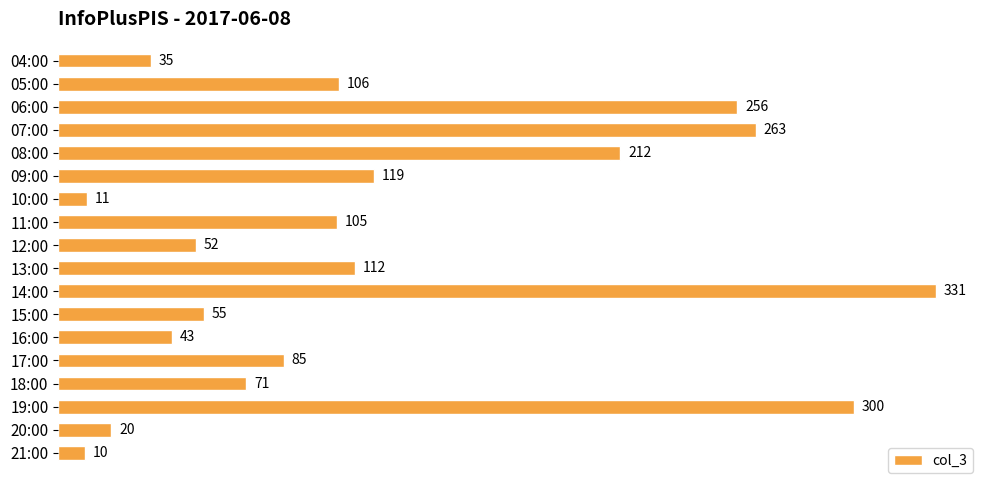

True or false: the data shows 77 at 15:00.

False